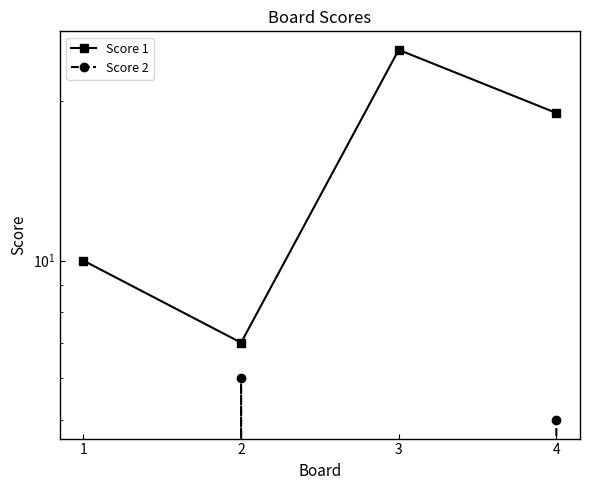

Which series changed the most between 1 and 4?

Score 1